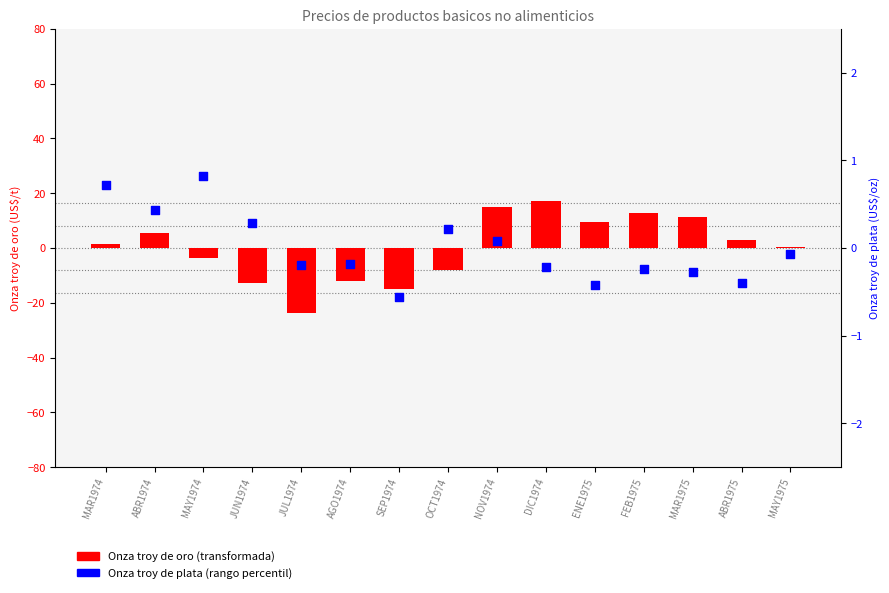

Which series reaches the maximum Y coordinate?

Onza troy de oro (centered)